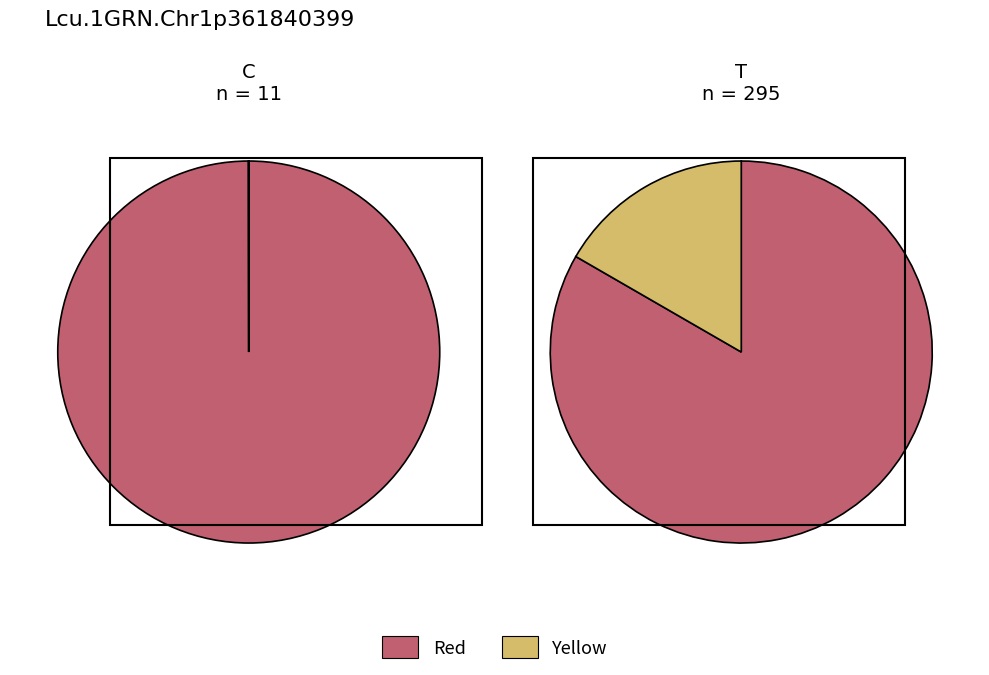

What percentage is NOT represented by 6?

100.0%